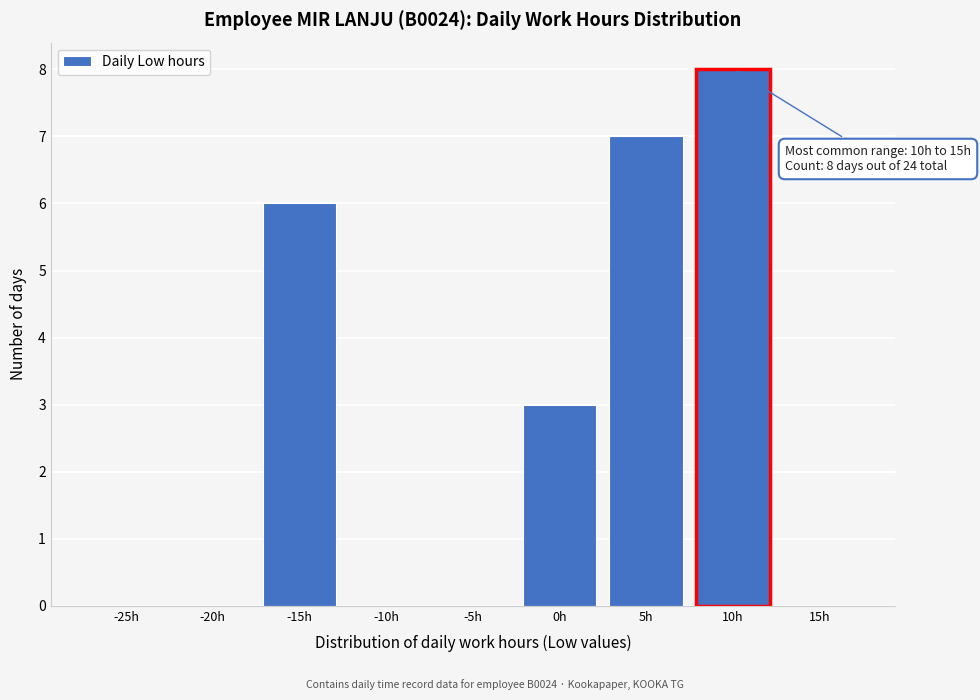

Reading left to right, extract all data points from this chart.

-25h=0	-20h=0	-15h=6	-10h=0	-5h=0	0h=3	5h=7	10h=8	15h=0